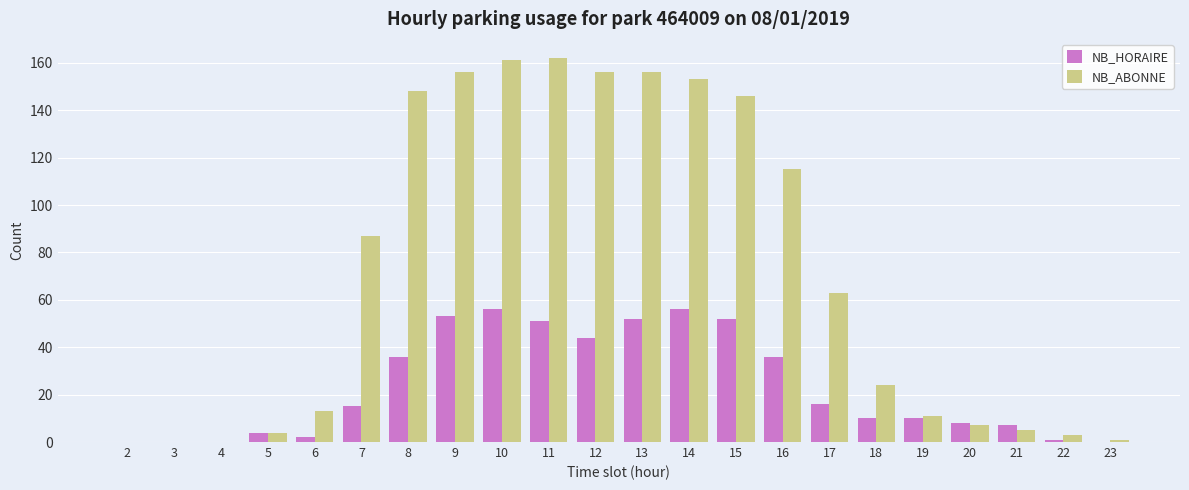

Which series has the largest total across all categories?

NB_ABONNE